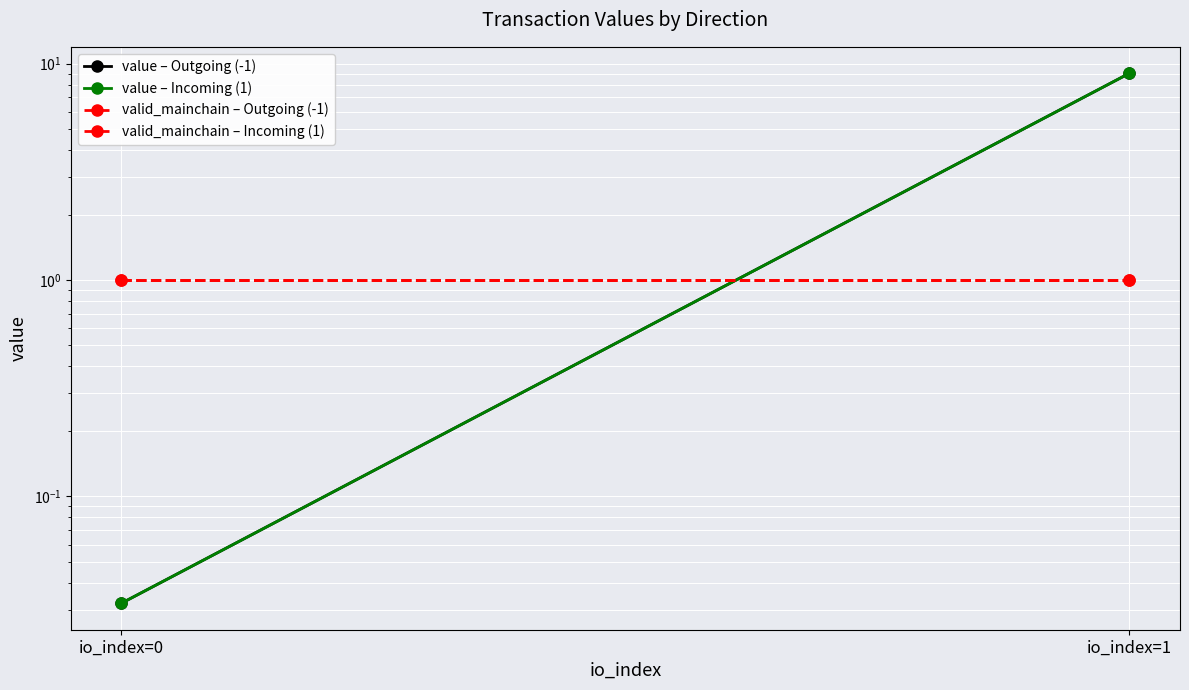

What is the maximum value for valid_mainchain – Outgoing (-1)?

1.0